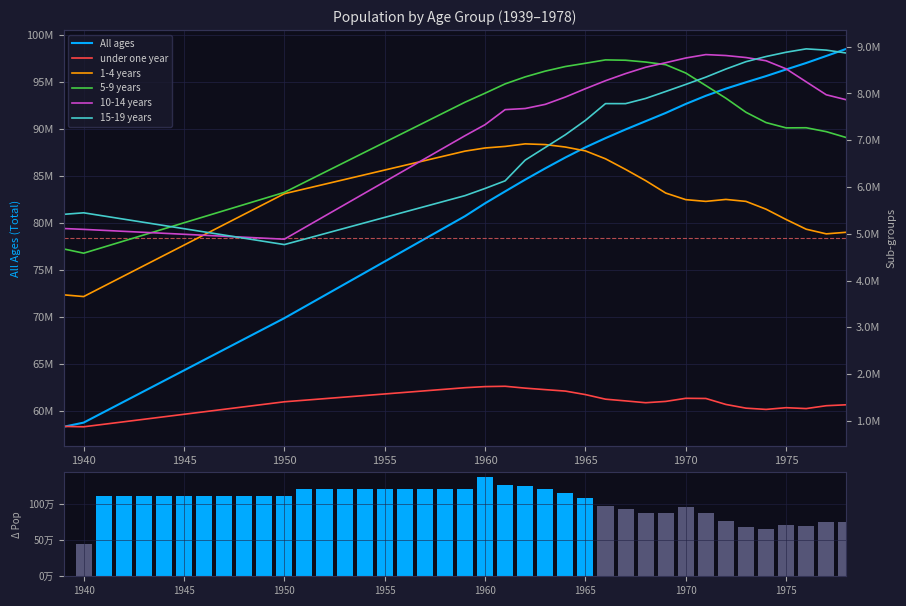

What is the maximum value for 5-9 years?

8718564